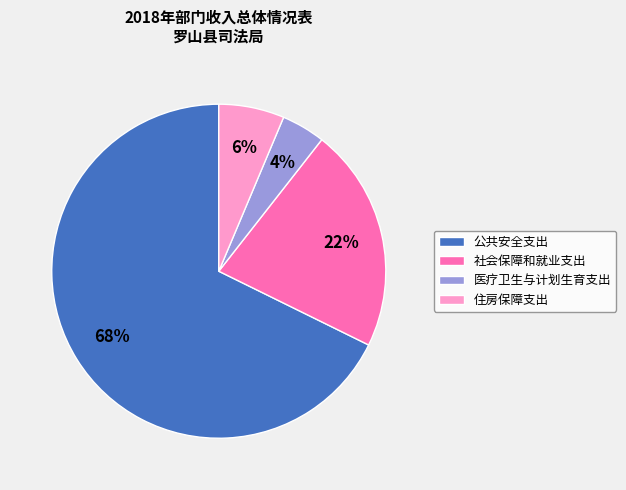

Rank the categories by value from lowest to highest.

医疗卫生与计划生育支出, 住房保障支出, 社会保障和就业支出, 公共安全支出